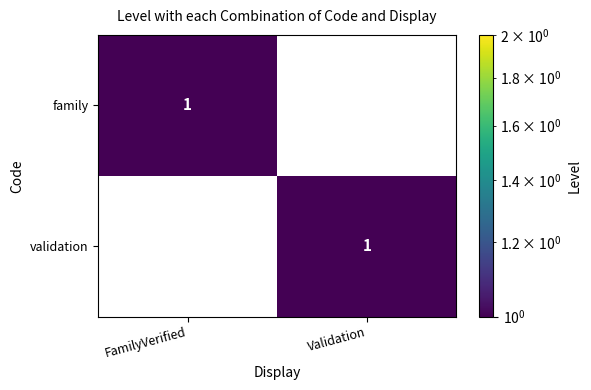

Reading left to right, what are all the values shown in this chart?

family: FamilyVerified=1	Validation=0
validation: FamilyVerified=0	Validation=1